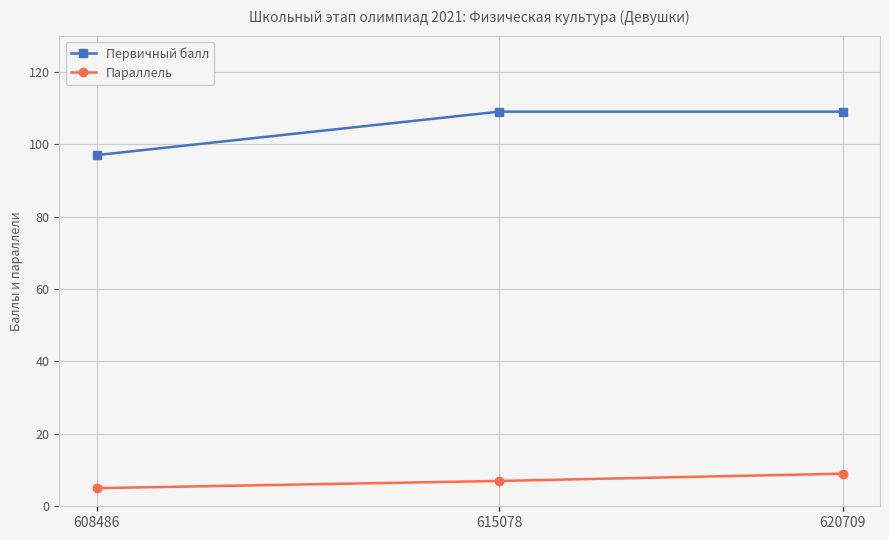

The value of Первичный балл at 608486 is 97. True or false?

True